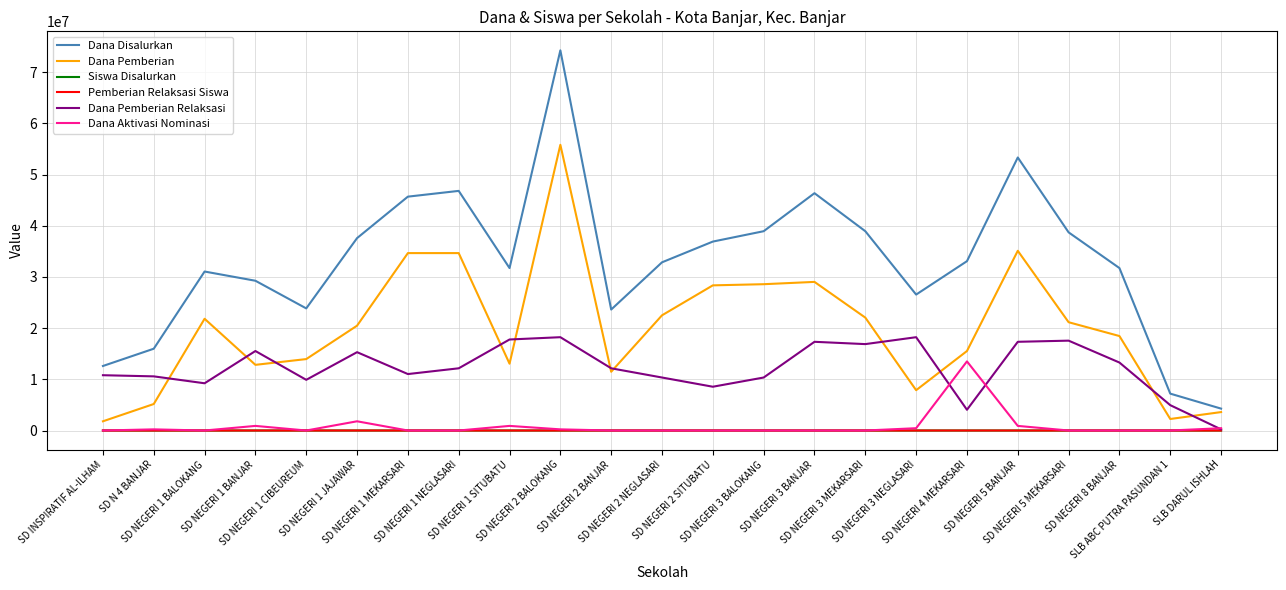

The Dana Pemberian series shows 35100000 at SD NEGERI 5 BANJAR. True or false?

True